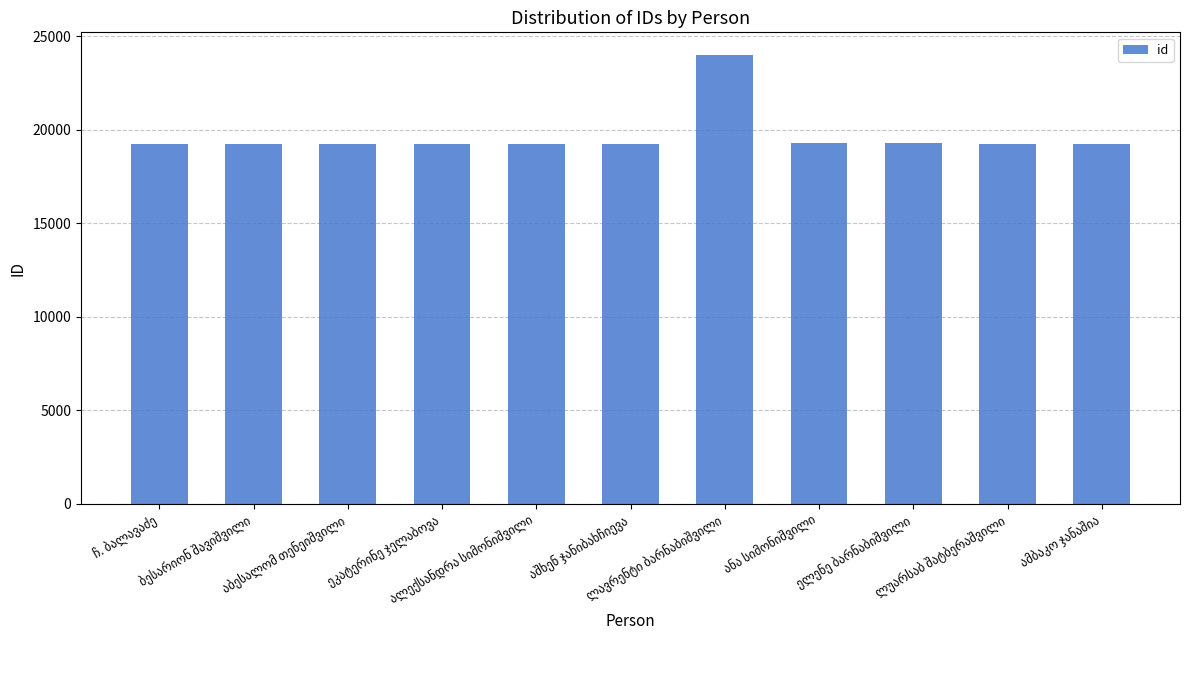

What is the difference between the maximum and second lowest values?

4749